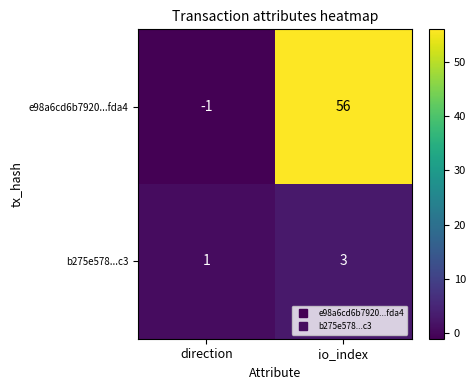

Which category has the lowest value across all series?

direction